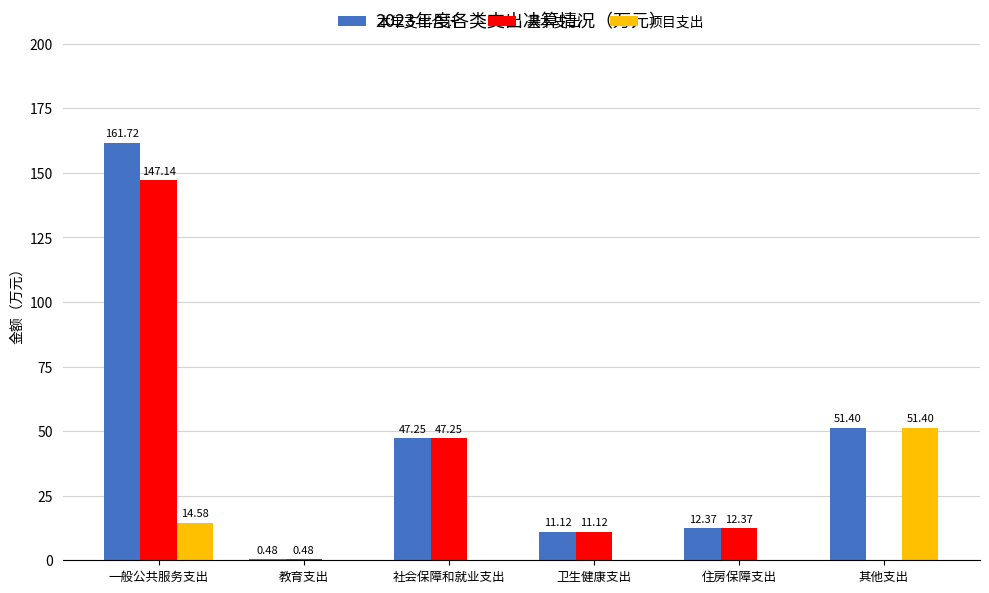

How many distinct data groups are displayed?

3